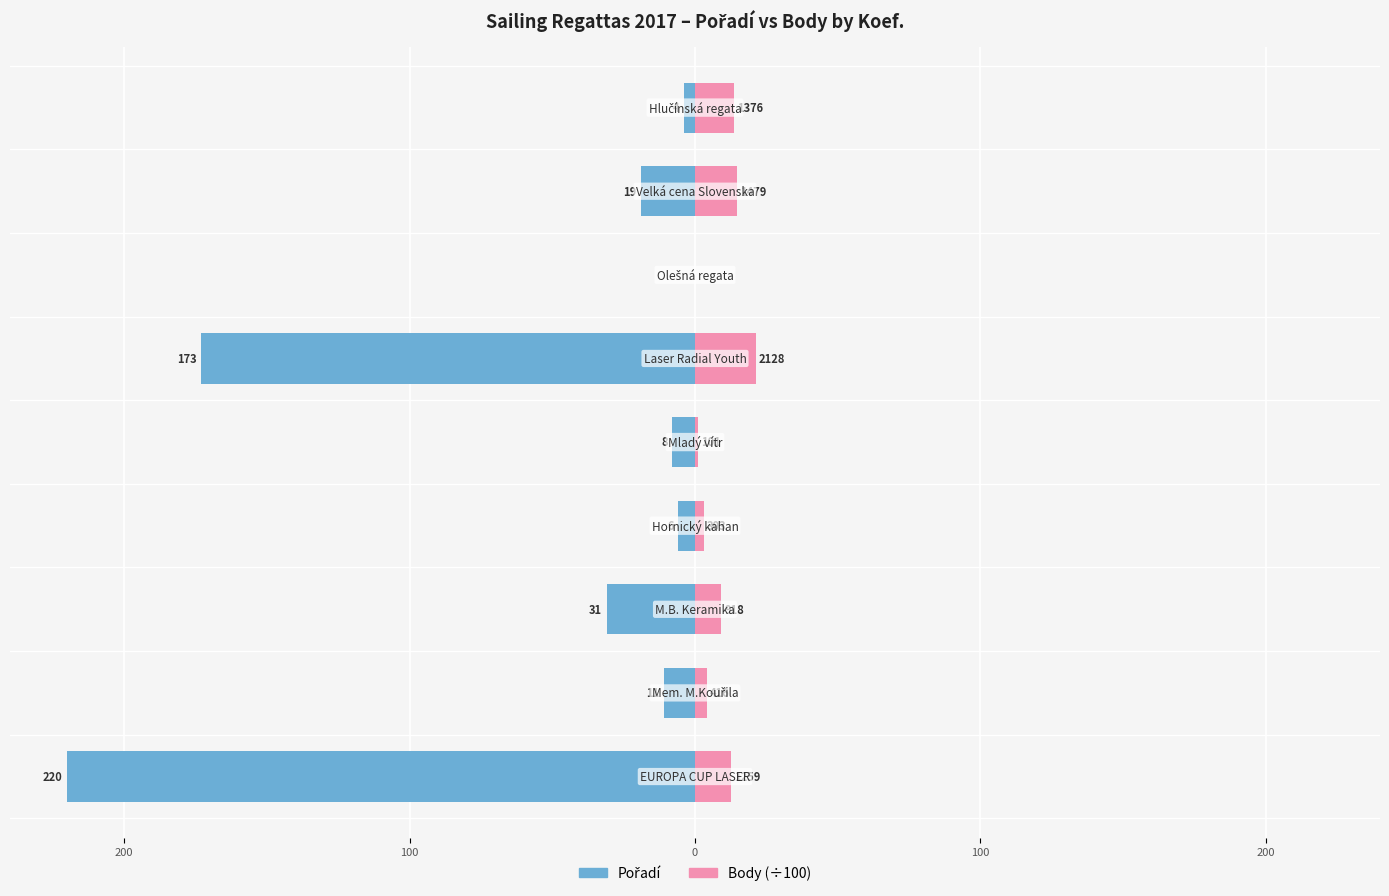

Reading left to right, extract all data points from this chart.

Pořadí: -220.0	-11.0	-31.0	-6.0	-8.0	-173.0	0.0	-19.0	-4.0
Body (÷100): 12.6	4.2	9.2	3.0	1.0	21.3	0.0	14.8	13.8